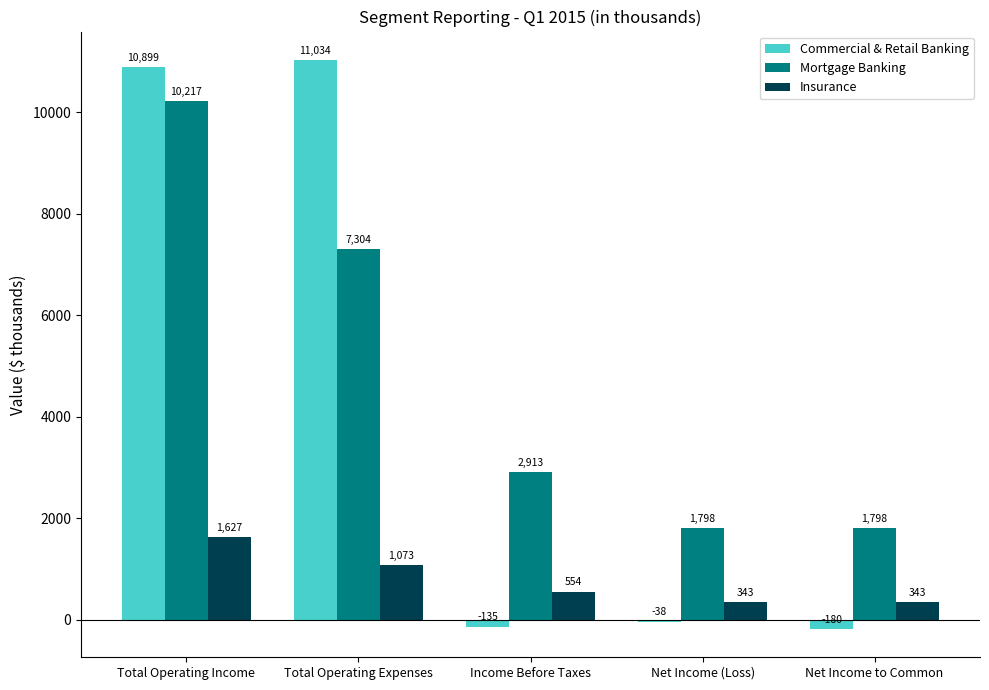

The Insurance series shows 343 at Net Income (Loss). True or false?

True